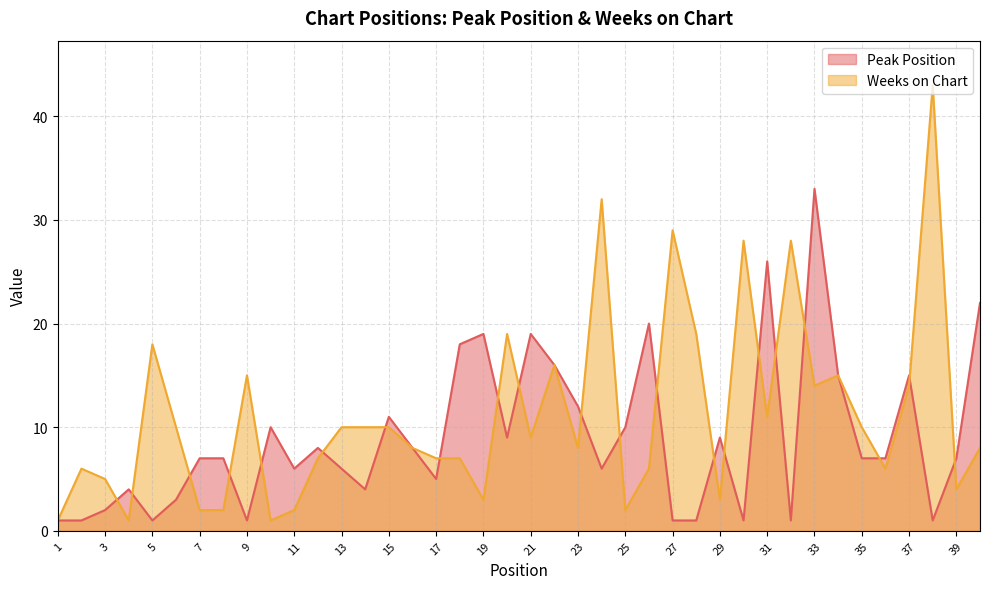

Reading left to right, list all the values displayed in this chart.

Peak Position: 1	1	2	4	1	3	7	7	1	10	6	8	6	4	11	8	5	18	19	9	19	16	12	6	10	20	1	1	9	1	26	1	33	15	7	7	15	1	7	22
Weeks on Chart: 1	6	5	1	18	10	2	2	15	1	2	7	10	10	10	8	7	7	3	19	9	16	8	32	2	6	29	19	3	28	11	28	14	15	10	6	14	43	4	8